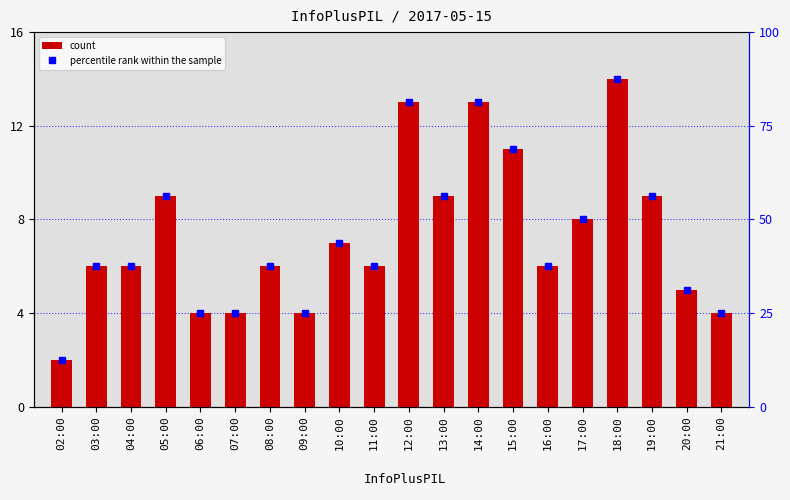

Reading left to right, what are all the values shown in this chart?

count: 2.0	6.0	6.0	9.0	4.0	4.0	6.0	4.0	7.0	6.0	13.0	9.0	13.0	11.0	6.0	8.0	14.0	9.0	5.0	4.0
percentile rank within the sample: 12.5	37.5	37.5	56.2	25.0	25.0	37.5	25.0	43.8	37.5	81.2	56.2	81.2	68.8	37.5	50.0	87.5	56.2	31.2	25.0